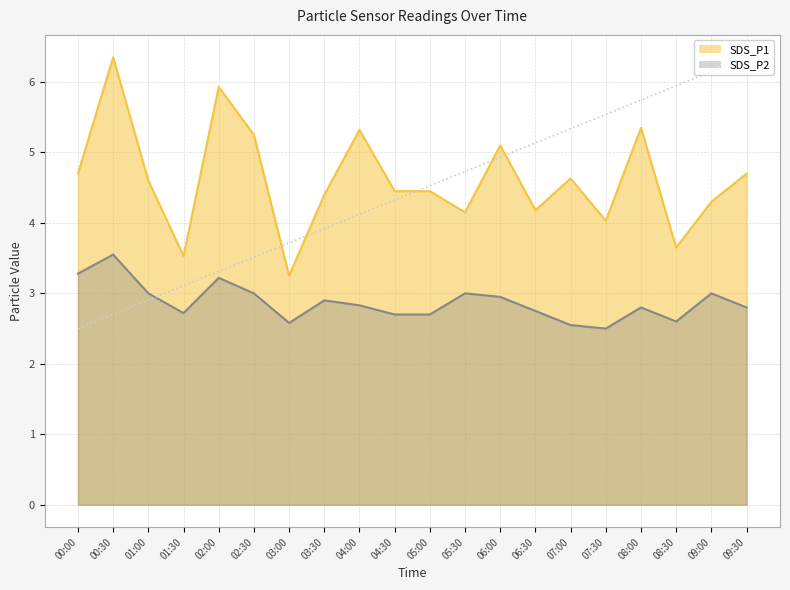

Is it true that SDS_P1 equals 1.4 at 01:30?

False